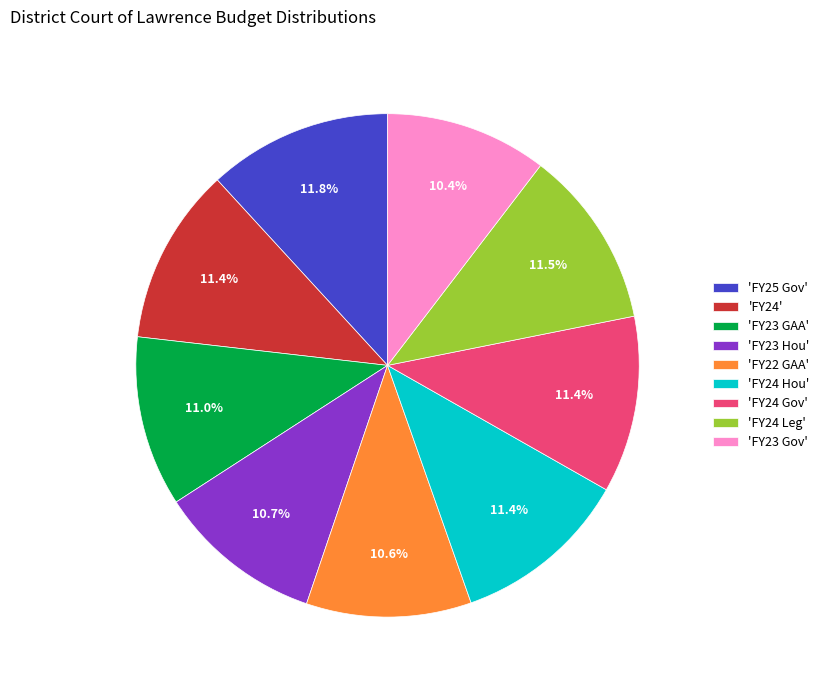

What percentage is NOT represented by 'FY24'?

88.6%